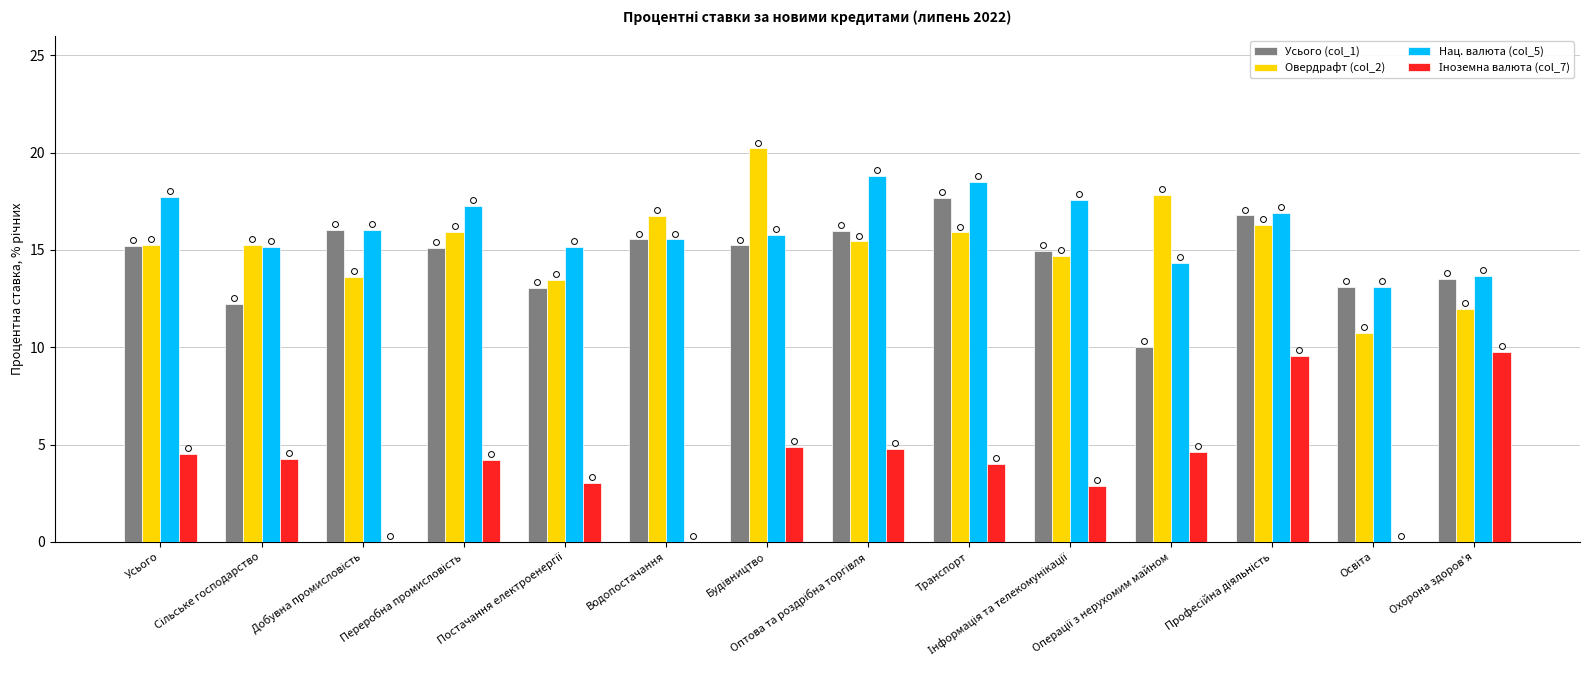

Which series reaches the minimum Y coordinate?

Іноземна валюта (col_7)